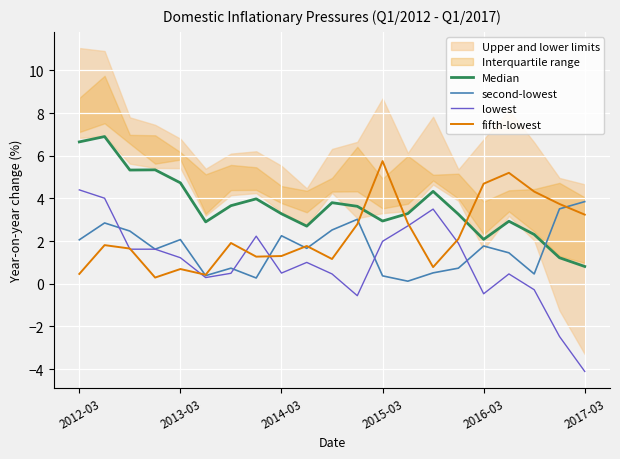

Rank the series at 15 from highest to lowest value.

Median, fifth-lowest, lowest, second-lowest